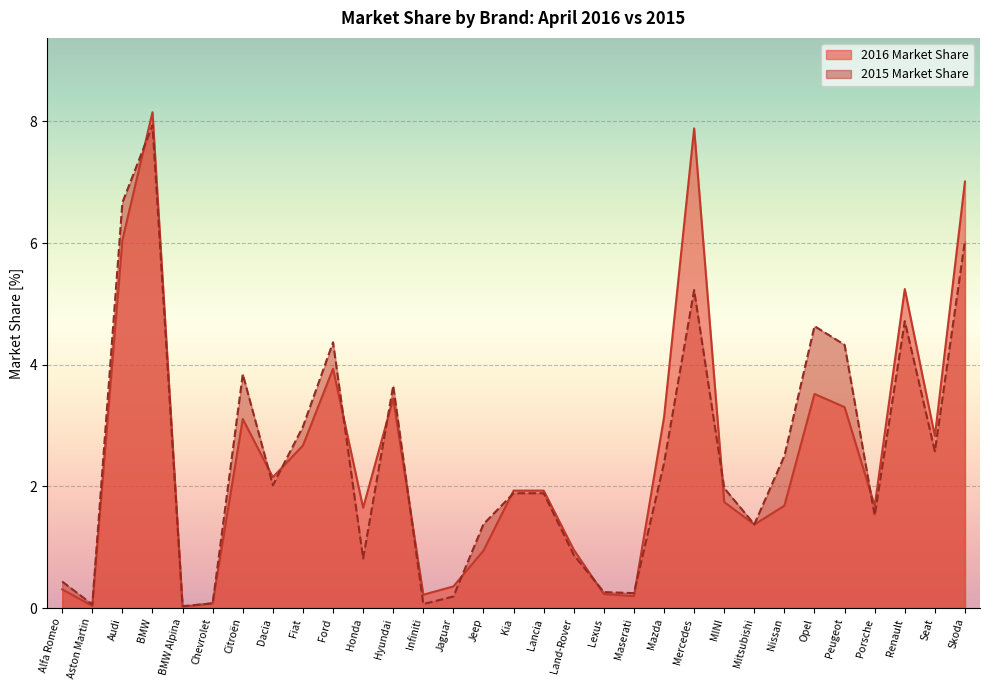

What are all the series names shown in the legend?

2016 Market Share, 2015 Market Share